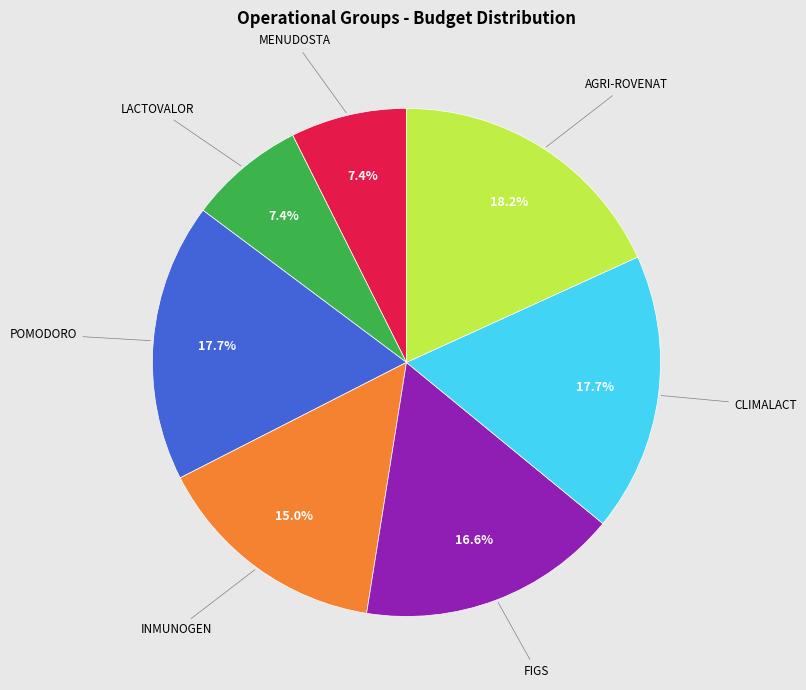

Is there any slice that represents more than half of the pie?

No